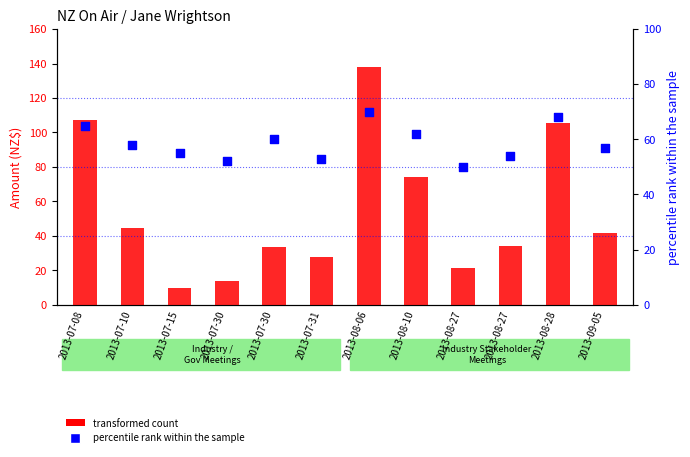

Which series contains the highest Y value?

transformed count